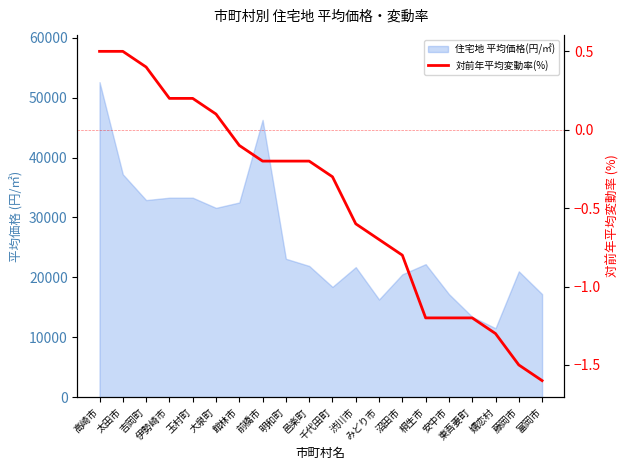

At which label is the value closest to 0?

大泉町